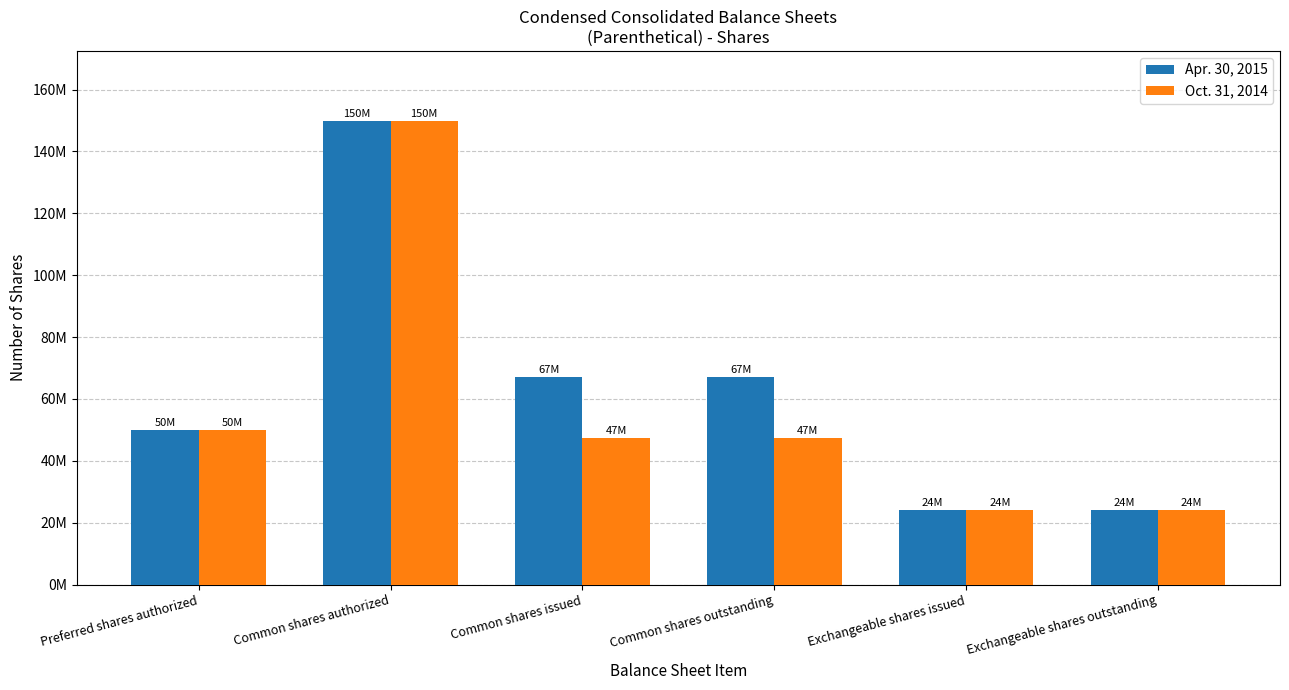

Does the chart contain stacked bars?

No